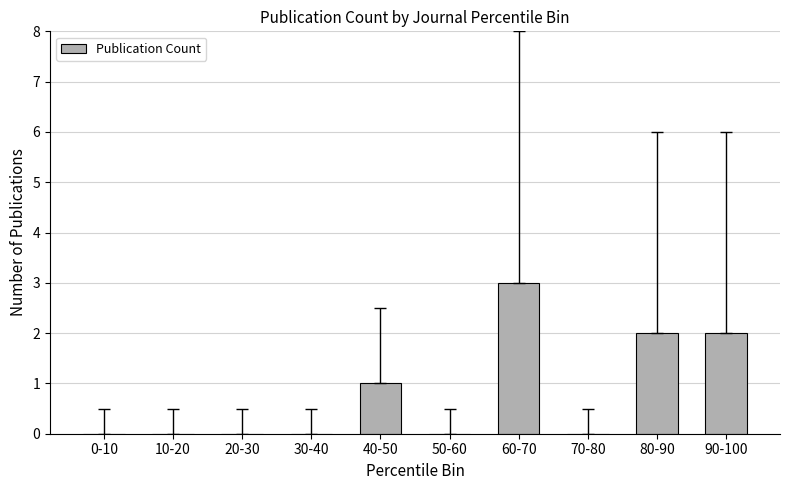

What is the change in value from 50-60 to 80-90?

+2